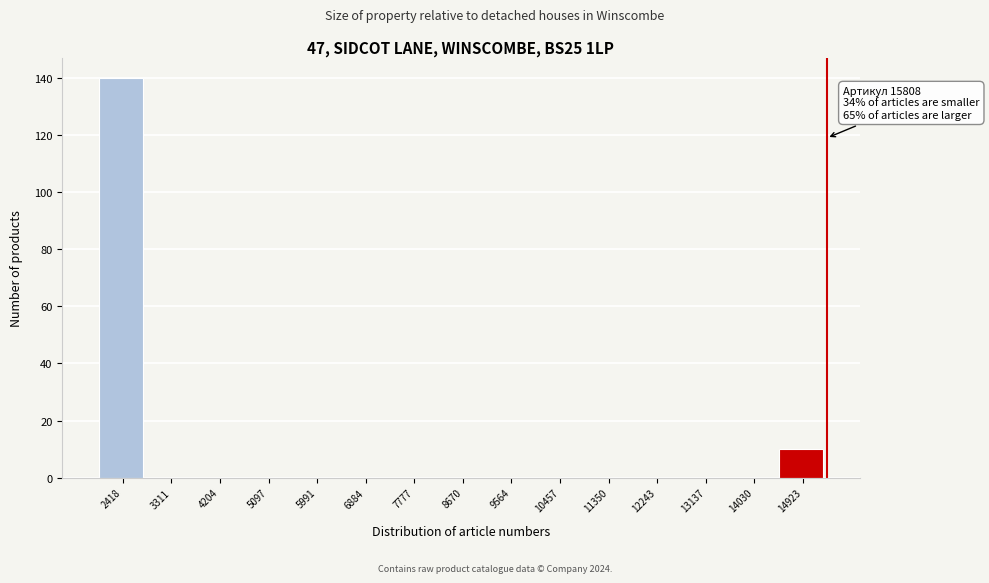

Reading left to right, extract all data points from this chart.

2418=140	3311=0	4204=0	5097=0	5991=0	6884=0	7777=0	8670=0	9564=0	10457=0	11350=0	12243=0	13137=0	14030=0	14923=10